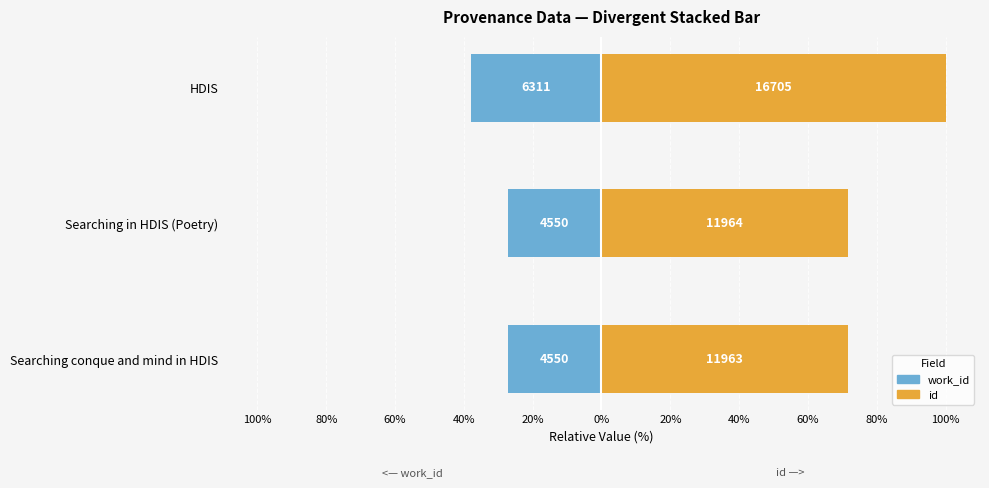

At how many categories does at least one series exceed -27?

3